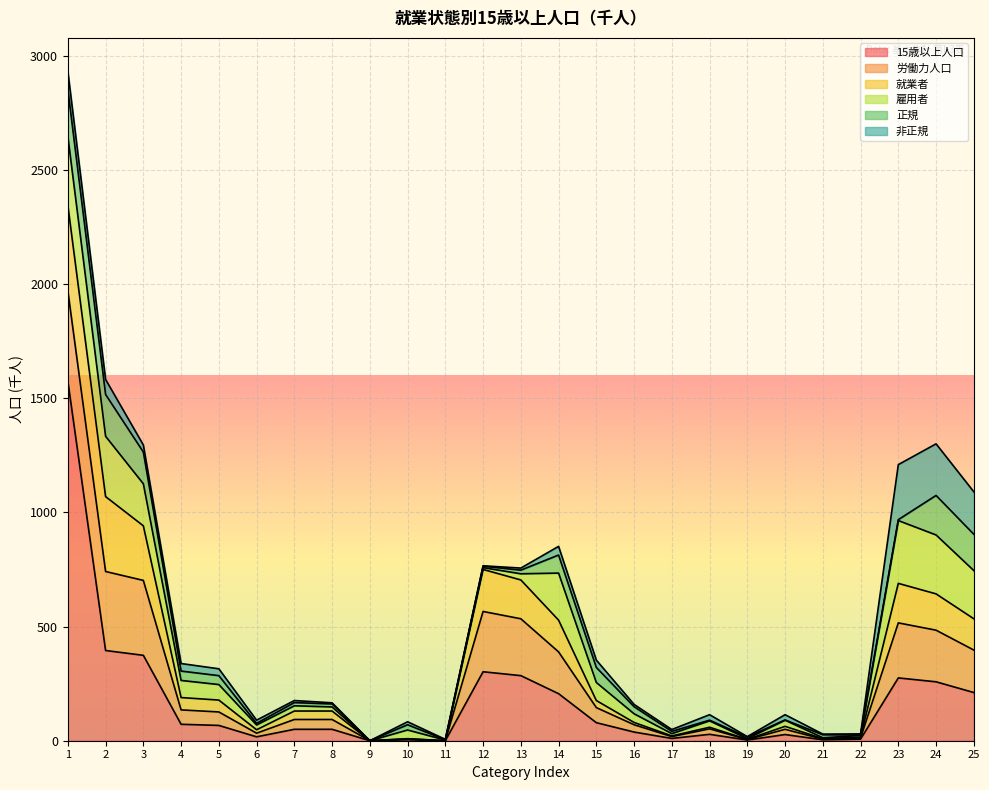

Where is the first local maximum for 非正規?

4